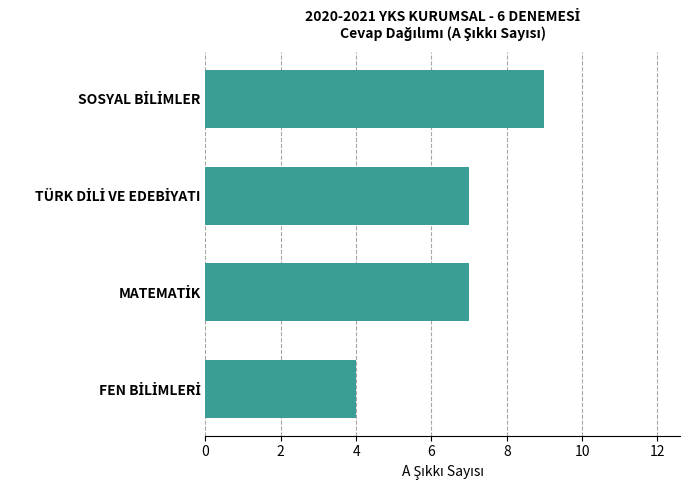

Are the bars grouped side by side (vs. stacked)?

No